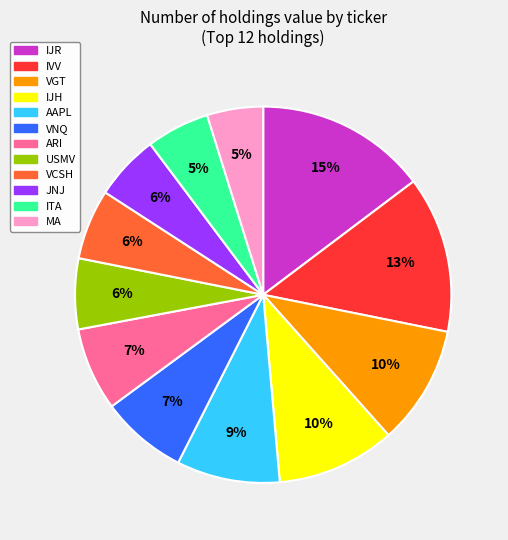

Does AAPL account for over 50% of the chart?

No